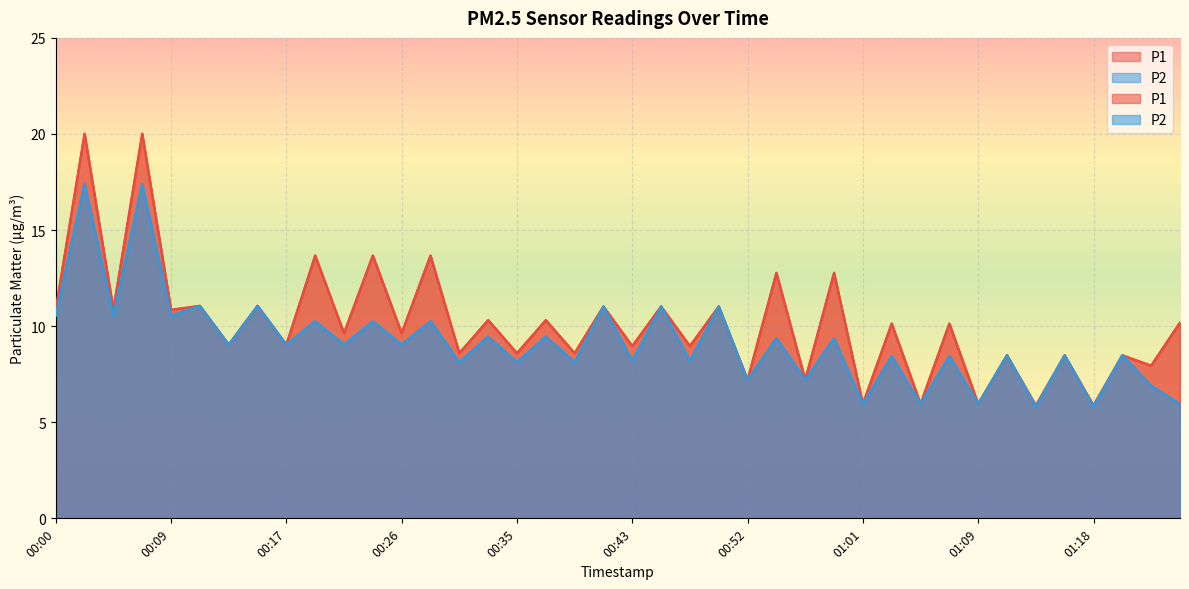

Which series has the widest spread of values?

P1